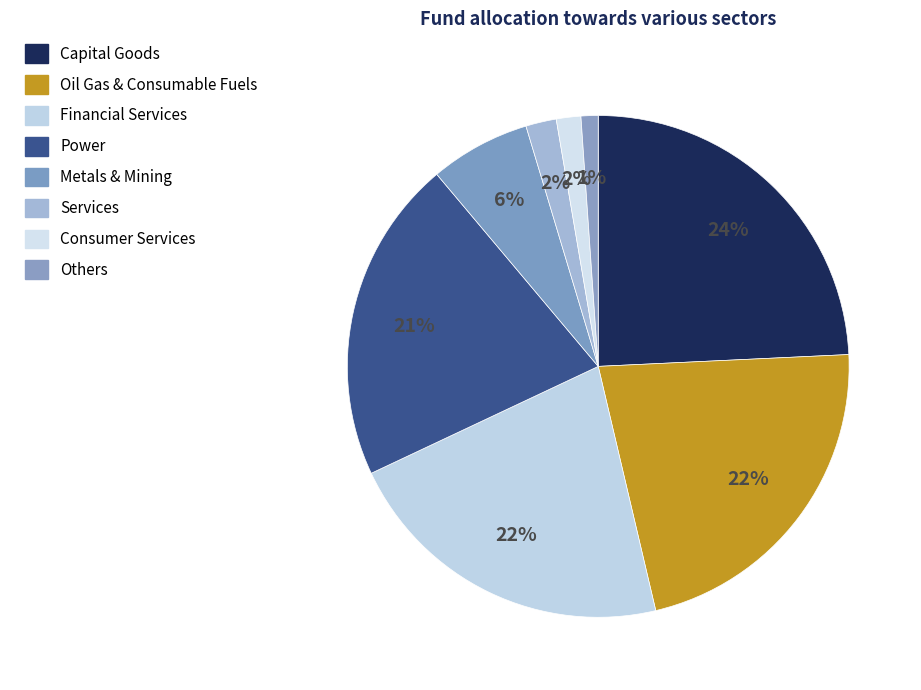

Count the number of slices in the pie.

8